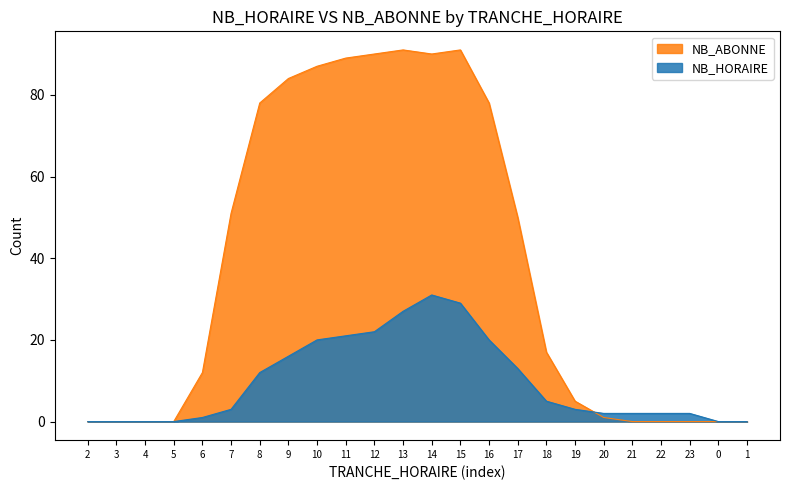

The NB_ABONNE series shows -29 at 4. True or false?

False